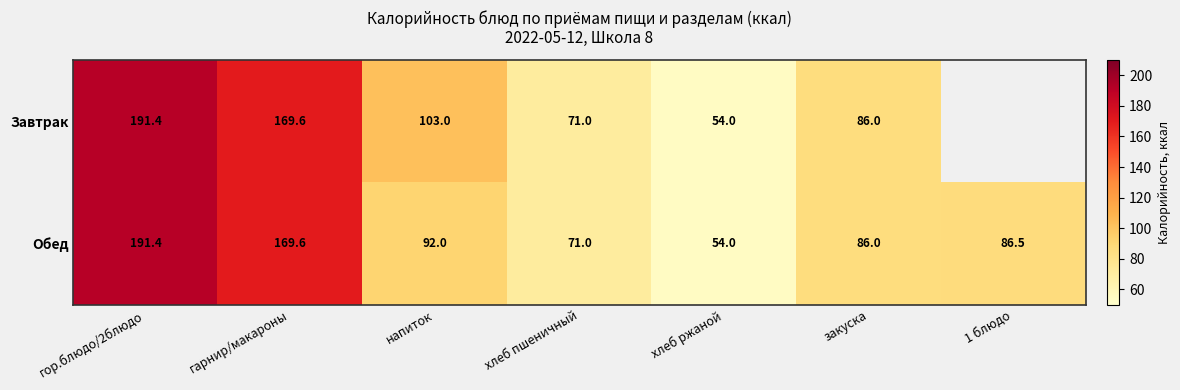

At which label does Обед reach its minimum?

хлеб ржаной